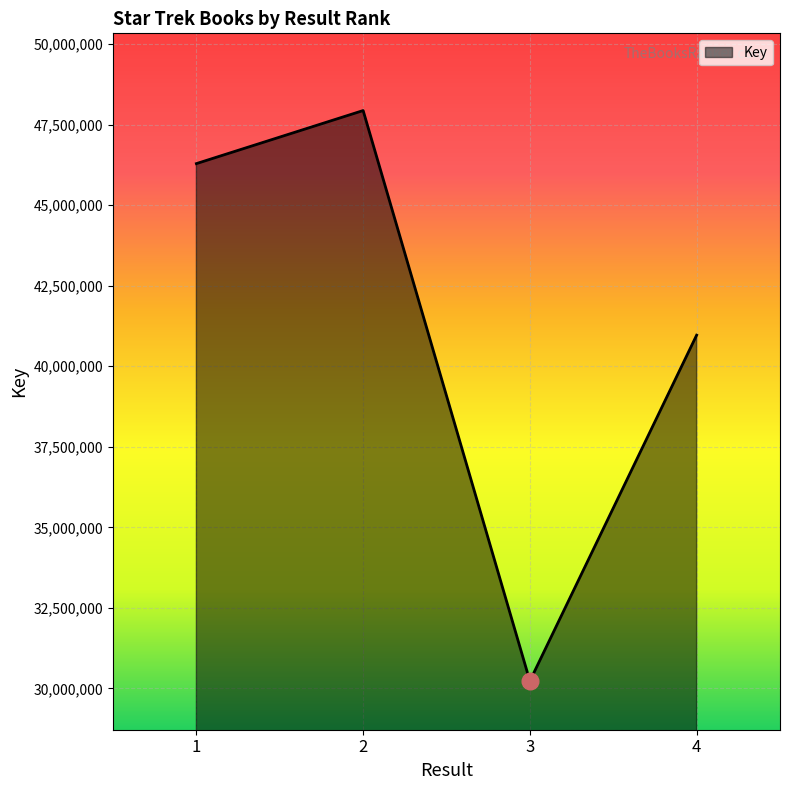

True or false: there are more than 1 points higher than both neighbors.

False